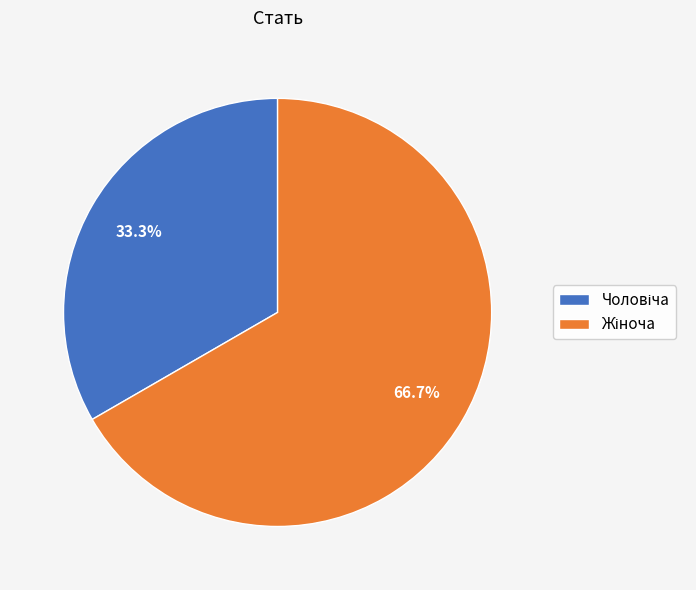

How many slices are in this pie chart?

2